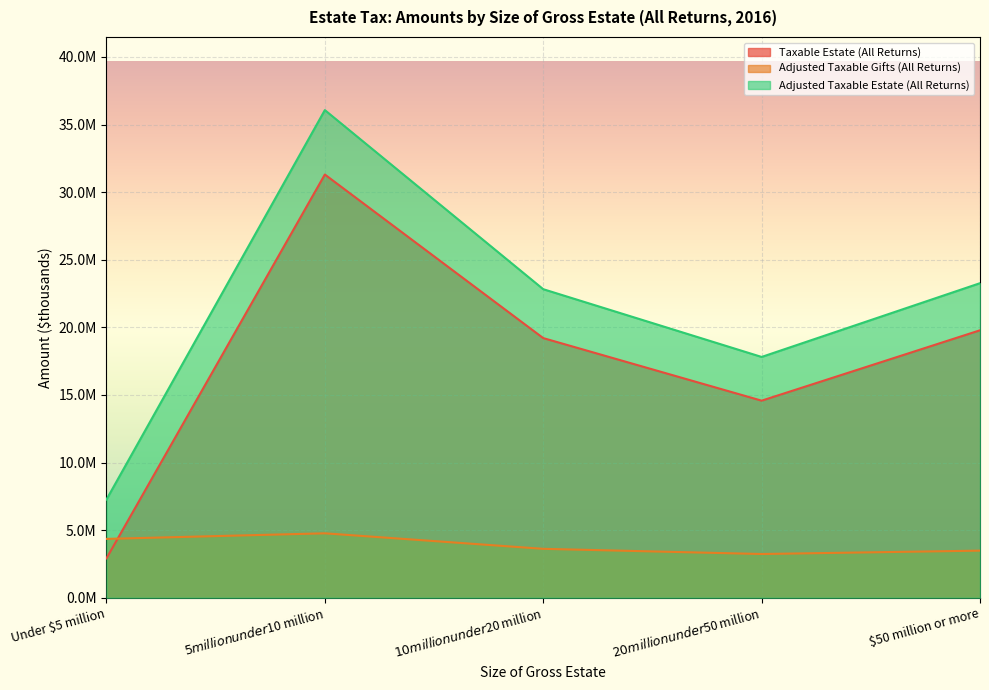

How many data points in Adjusted Taxable Estate (All Returns) are less than 22821703?

2